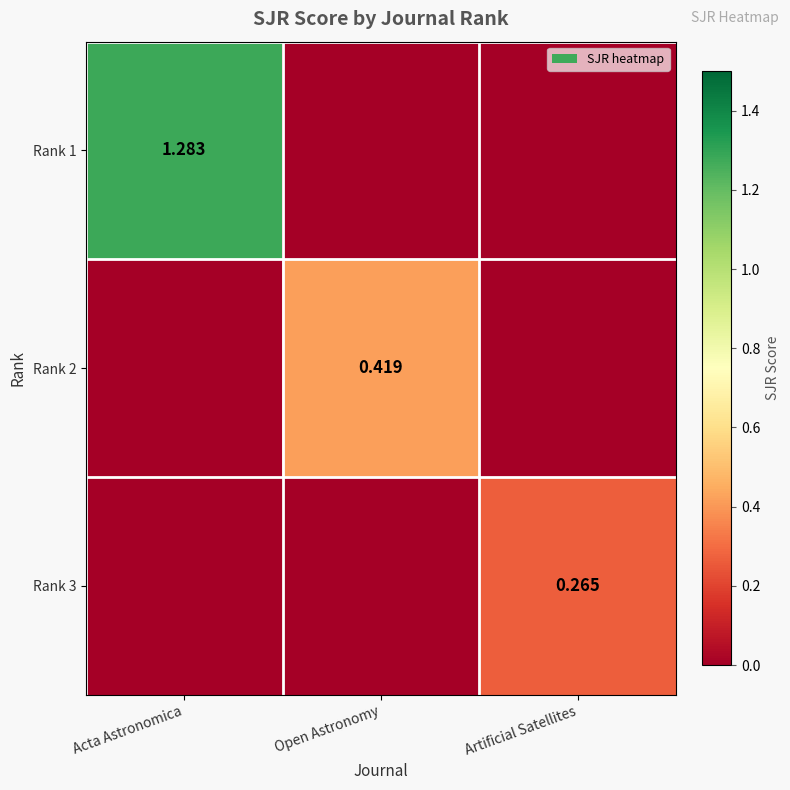

Which series has the widest spread of values?

Rank 1